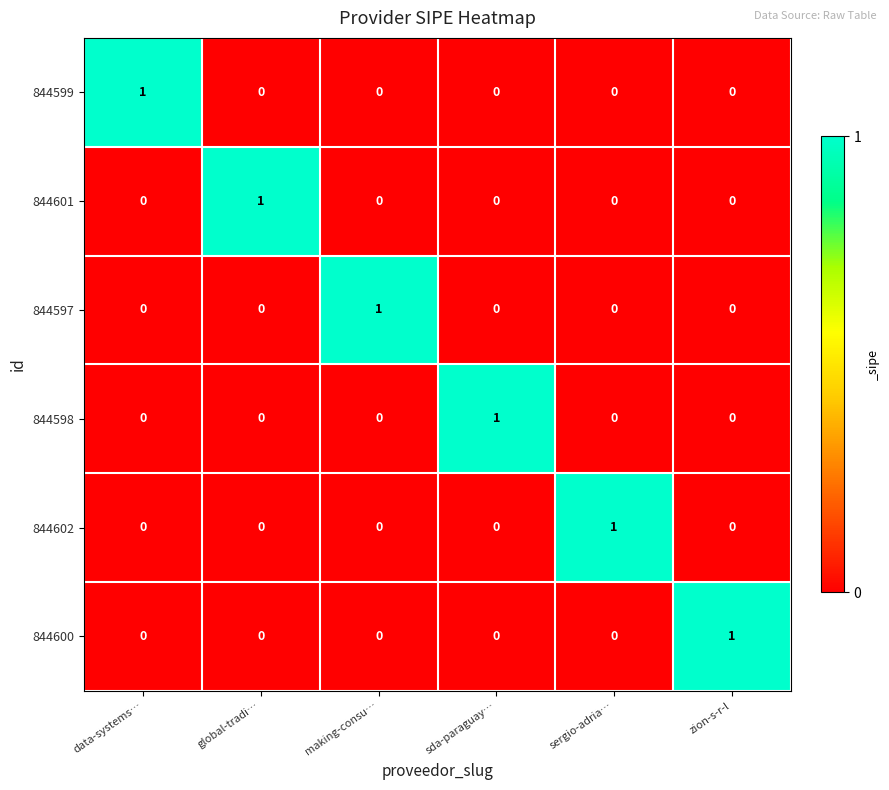

Is it true that 844602 equals 1 at sergio-adria…?

True